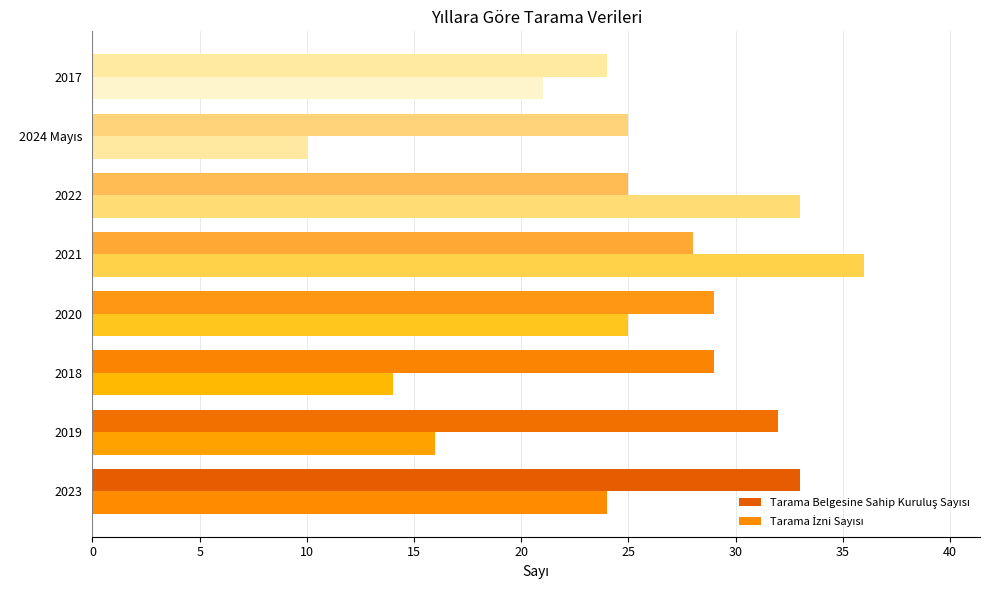

What is the difference between the highest and lowest values at 2017?

3